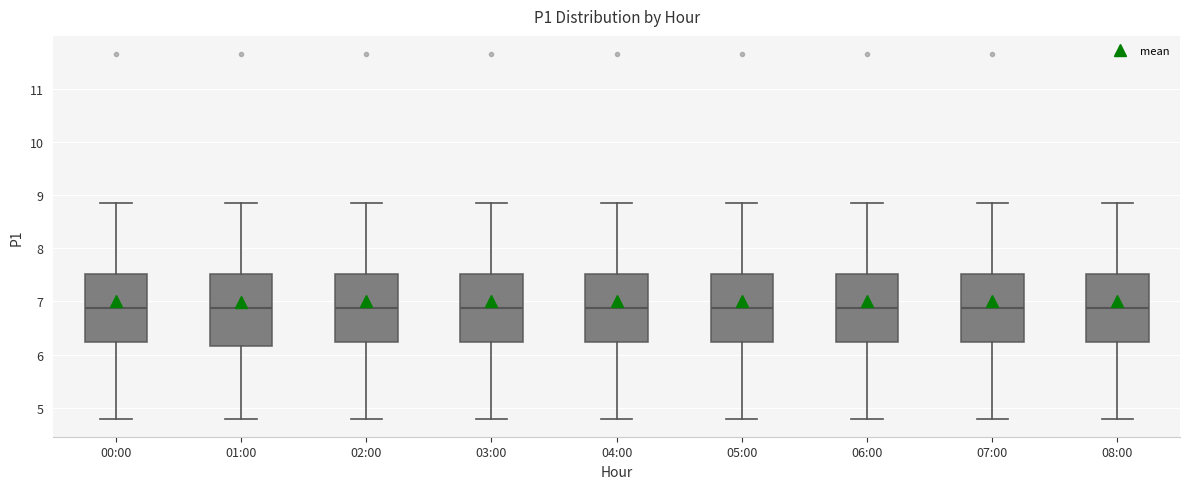

Where is the lower edge of the box for 02:00 on the y-axis? The values are not printed on the chart, so give them approximately, as read against the axis.

6.2